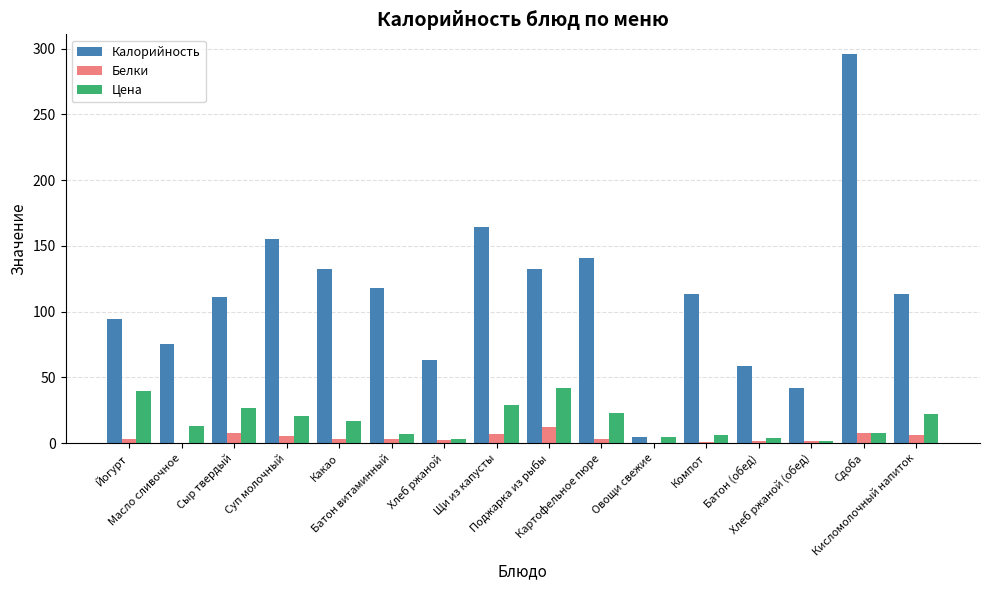

What is the maximum value shown in the chart?

296.0